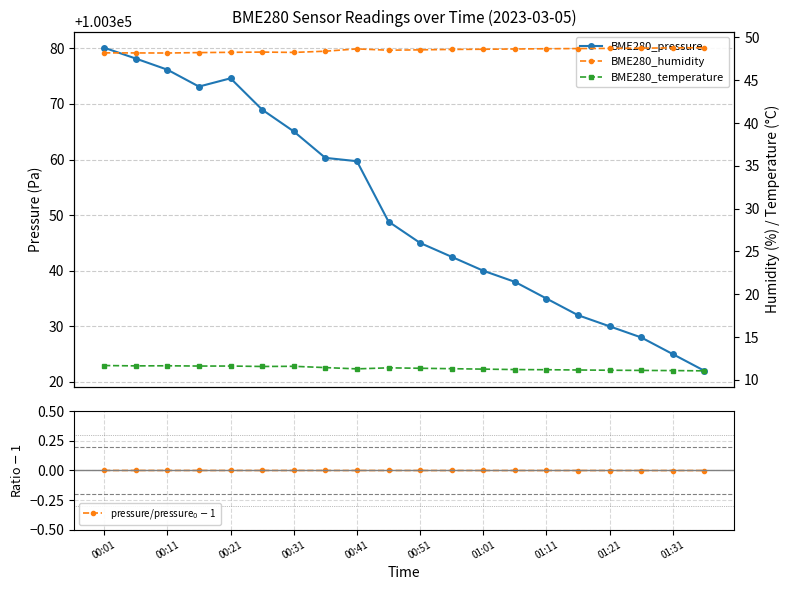

What value does the BME280_temperature series have at 15?

11.2